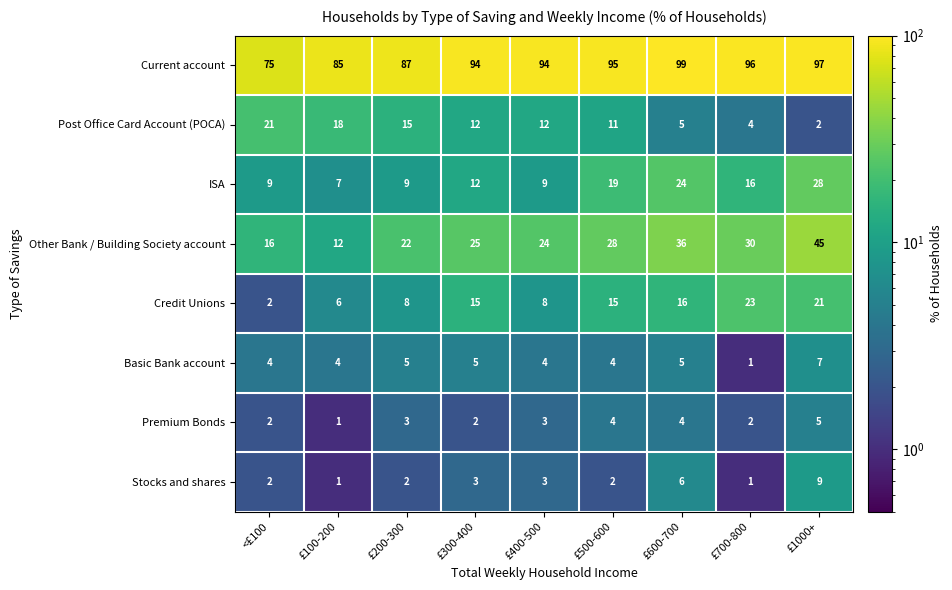

What is the sum of the Other Bank / Building Society account values at £1000+ and £700-800?

75